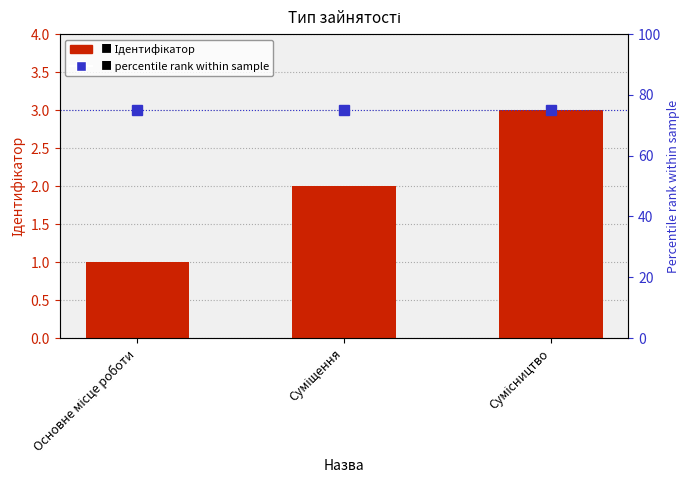

What is the label of the 3rd bar from the right?

Основне місце роботи